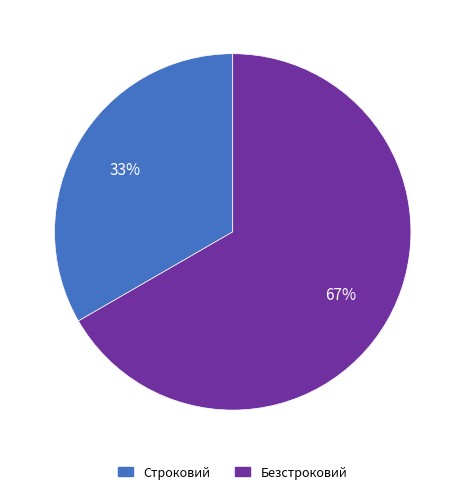

What is the smallest slice in the pie chart?

Строковий